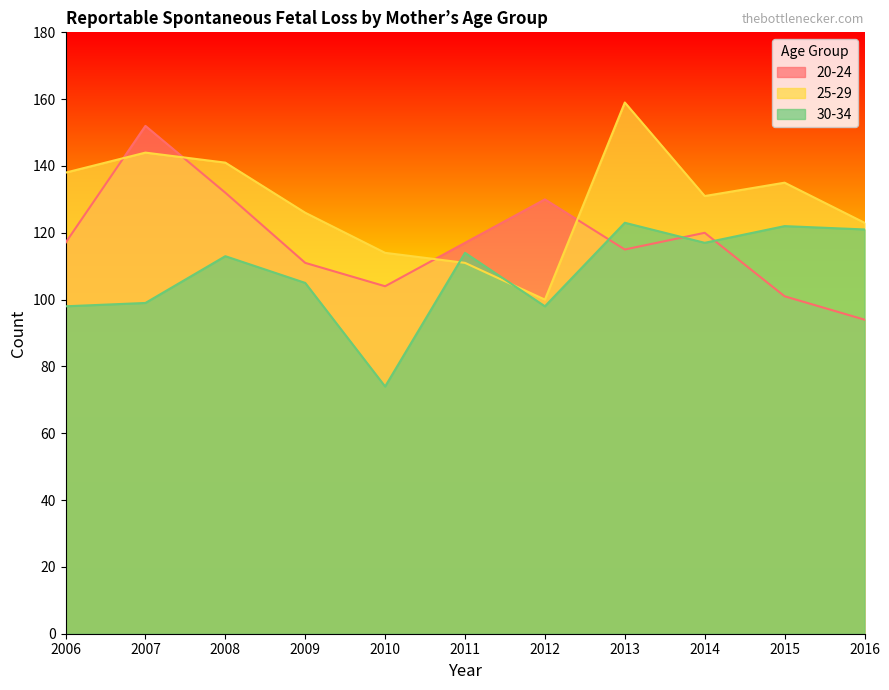

How many interior local valleys does the 30-34 series have?

3